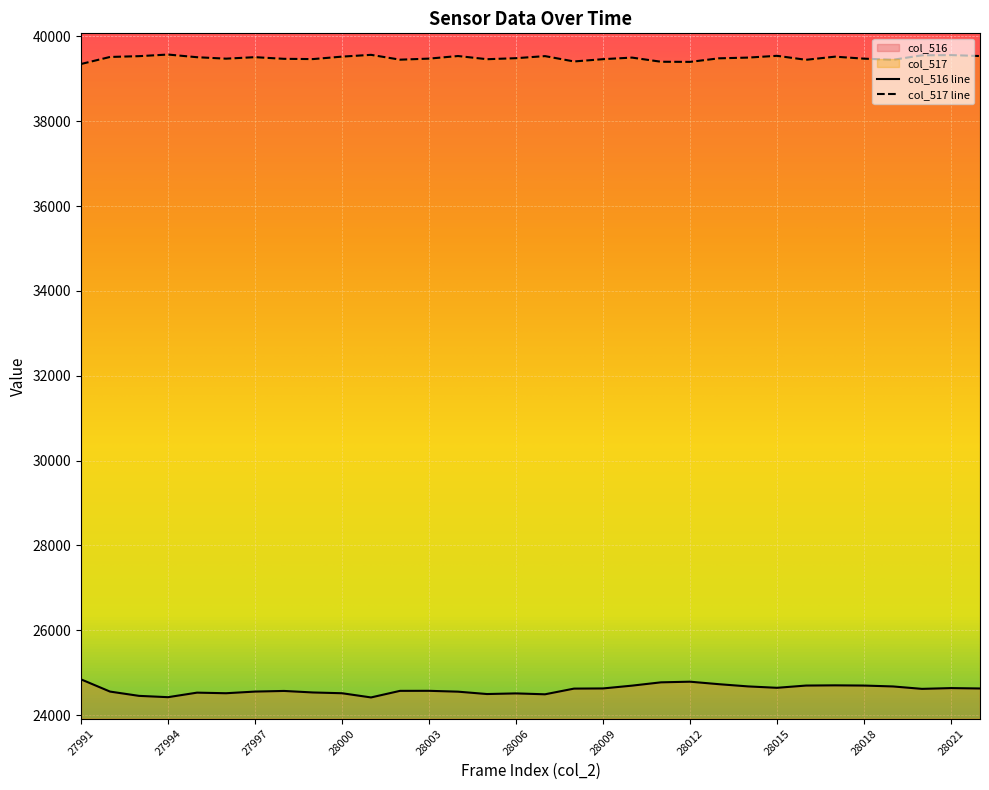

What is the total value across all series at 28001?

63980